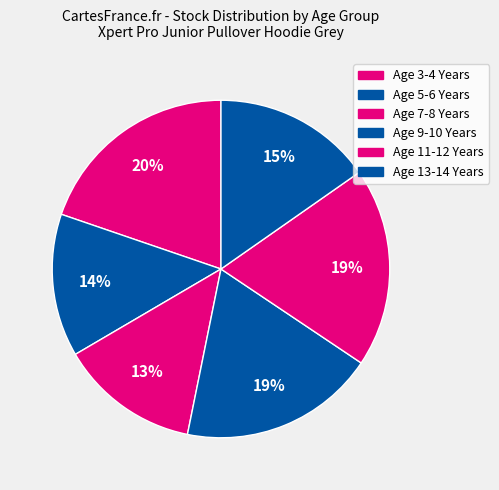

What is the smallest slice in the pie chart?

Age 7-8 Years